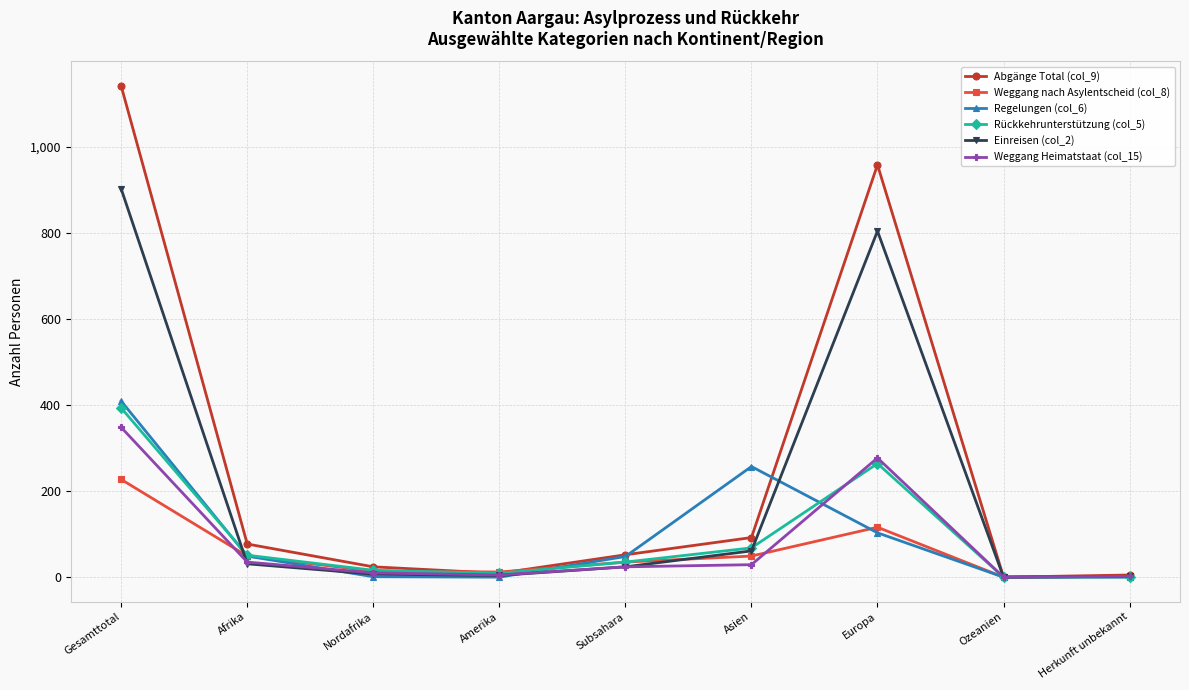

Which series has the largest total across all categories?

Abgänge Total (col_9)